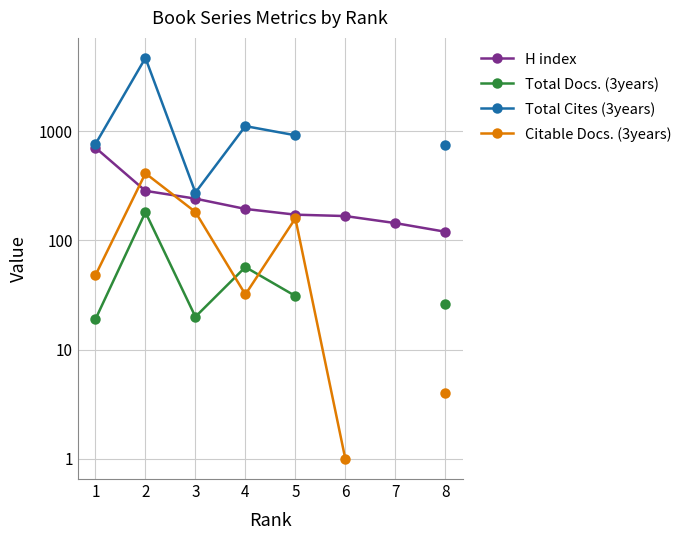

True or false: Total Cites (3years) and Total Docs. (3years) cross at least once.

False